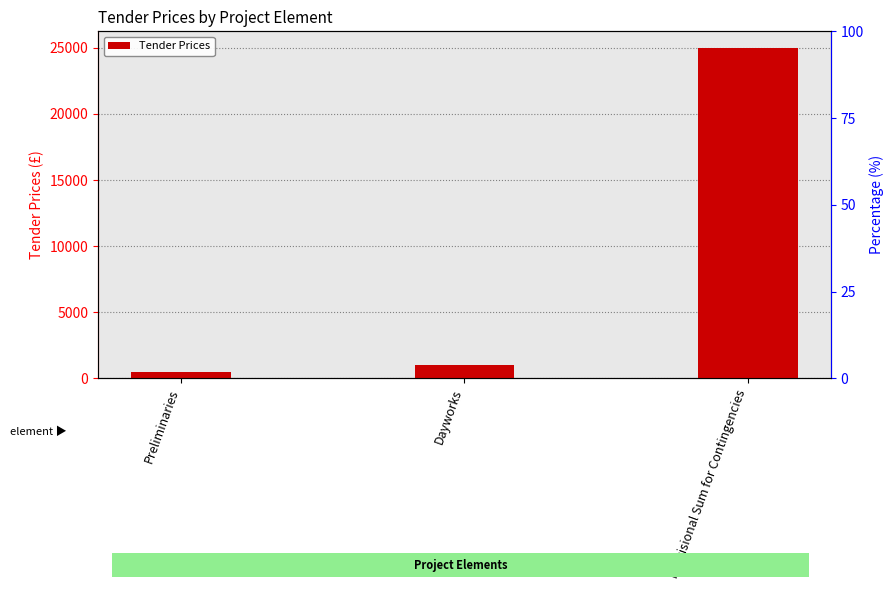

Reading left to right, transcribe all the data shown in this chart.

Preliminaries=500	Dayworks=1000	Provisional Sum for Contingencies=25000